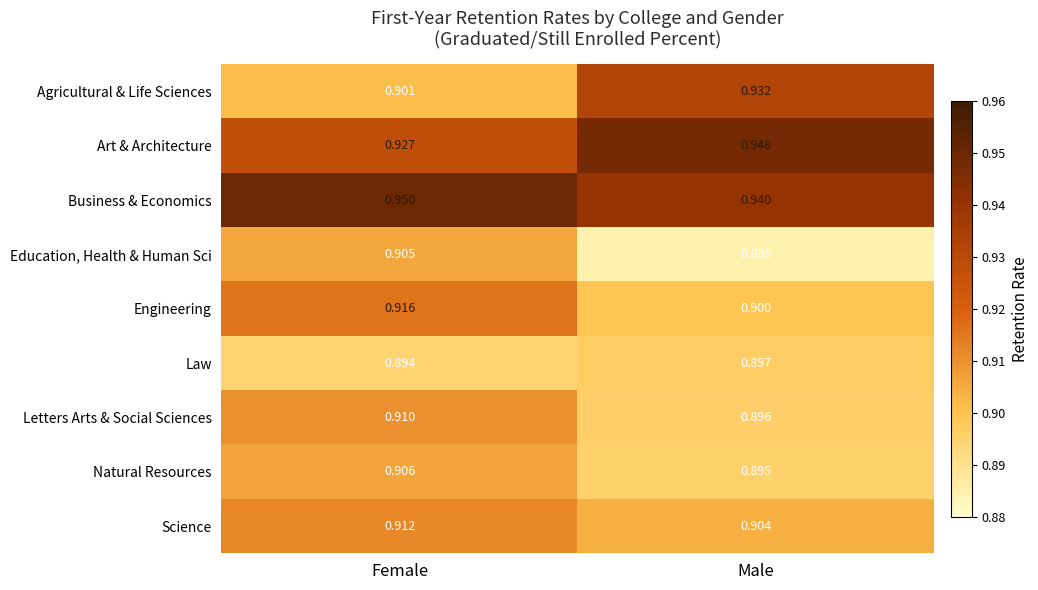

Rank the series at Male from highest to lowest value.

Art & Architecture, Business & Economics, Agricultural & Life Sciences, Science, Engineering, Law, Letters Arts & Social Sciences, Natural Resources, Education, Health & Human Sci